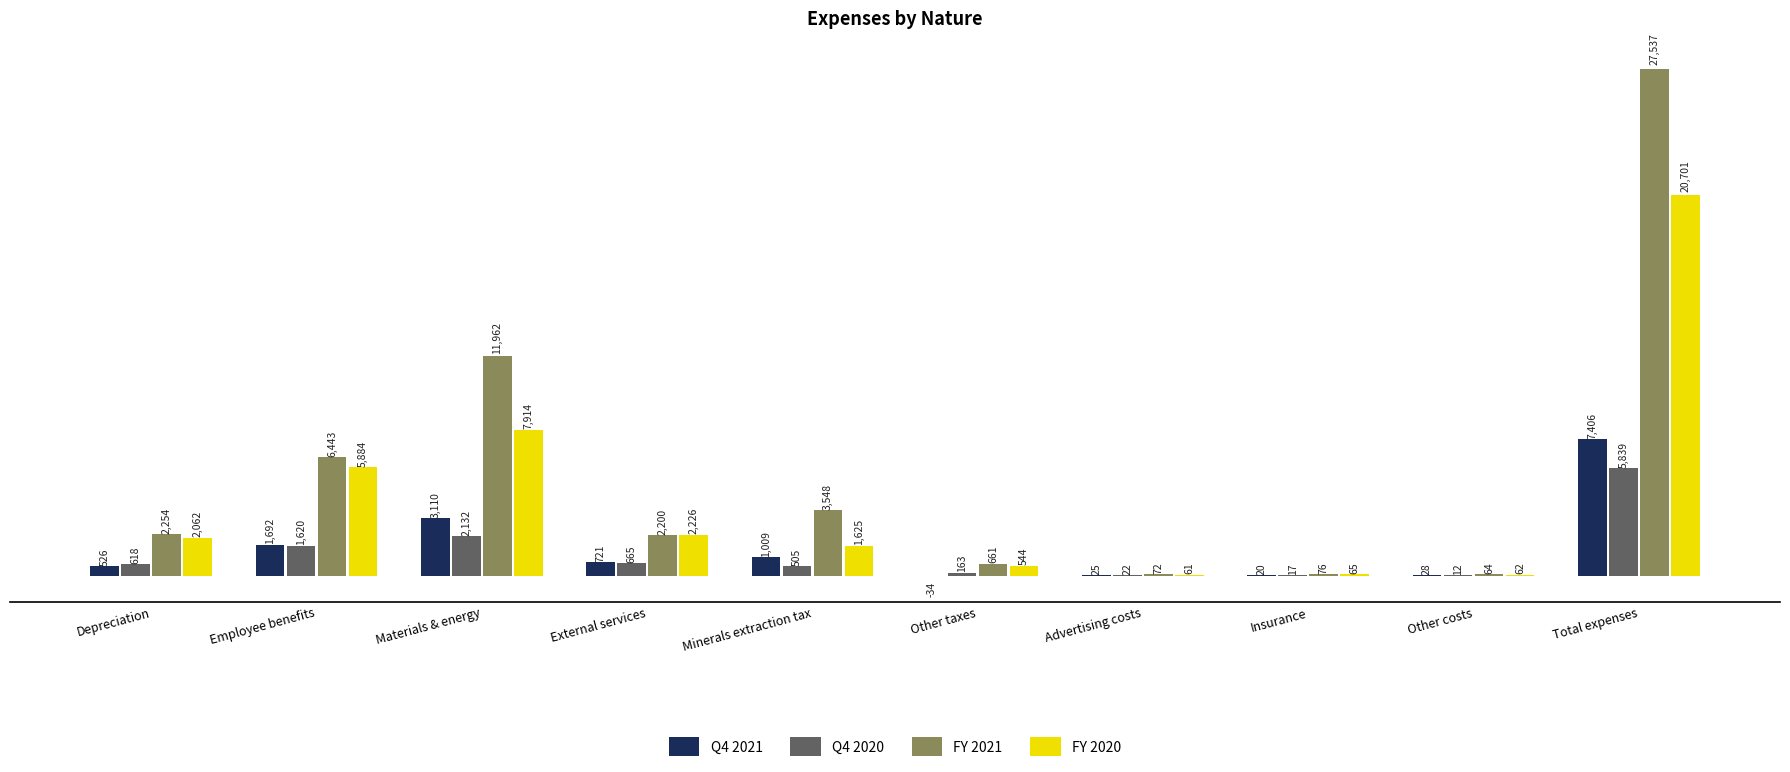

At which label does Q4 2020 reach its peak?

Total expenses